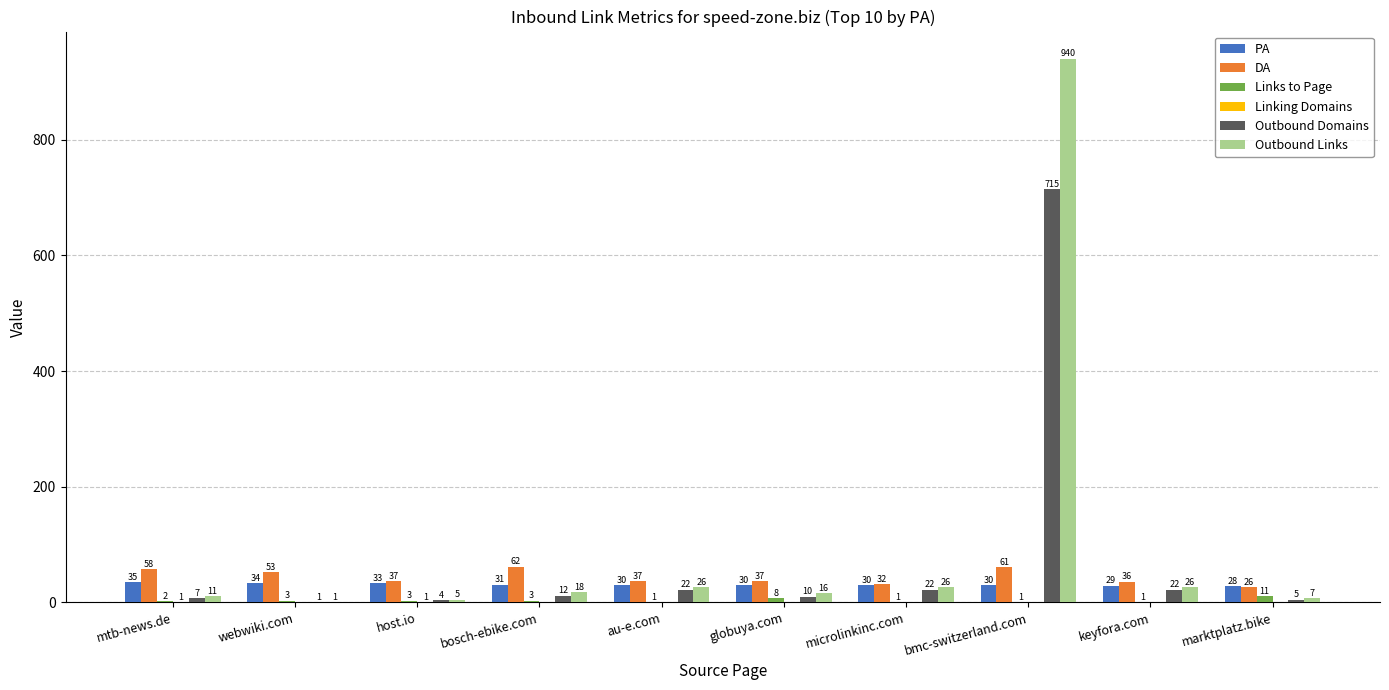

At which category is the sum across all series the highest?

bmc-switzerland.com